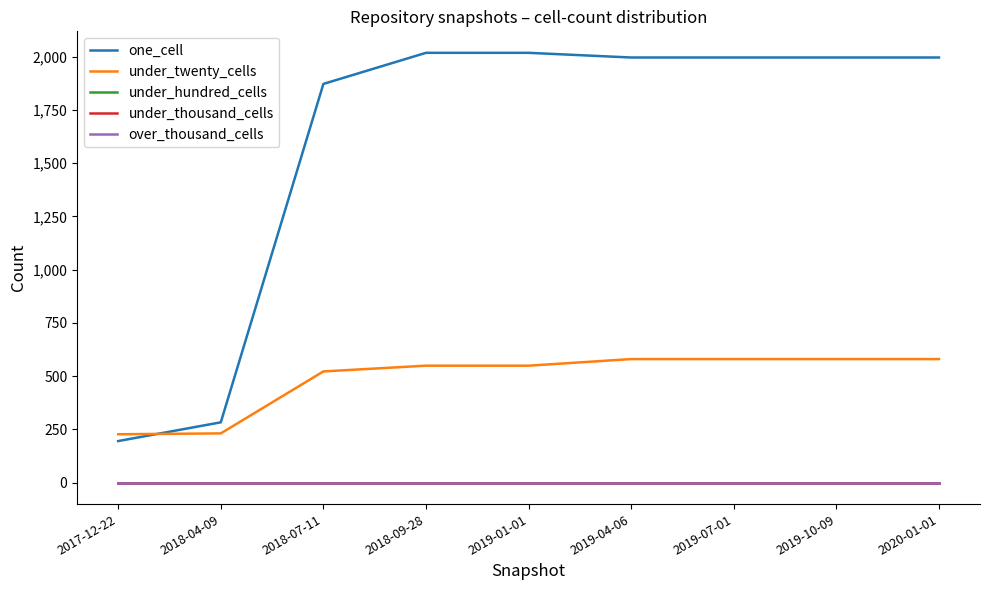

Is the value of one_cell at 2017-12-22 greater than the value of under_hundred_cells at 2018-07-11?

Yes